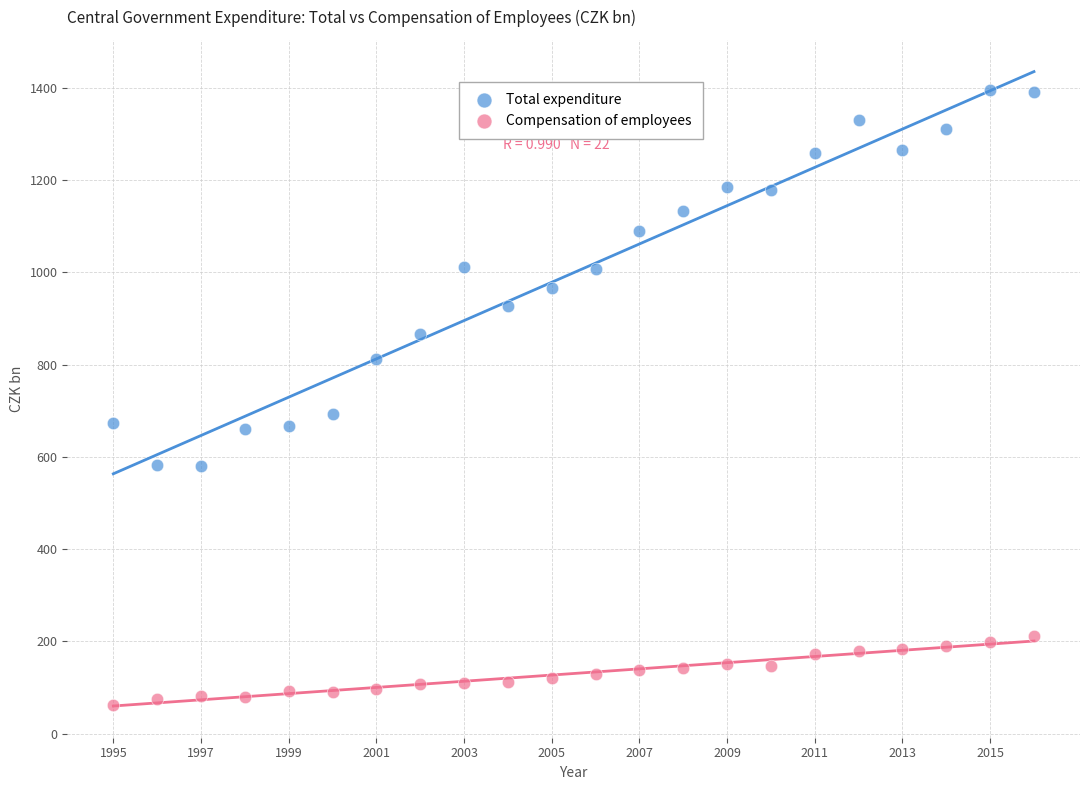

Which series has the largest Y range (max minus min)?

Total expenditure